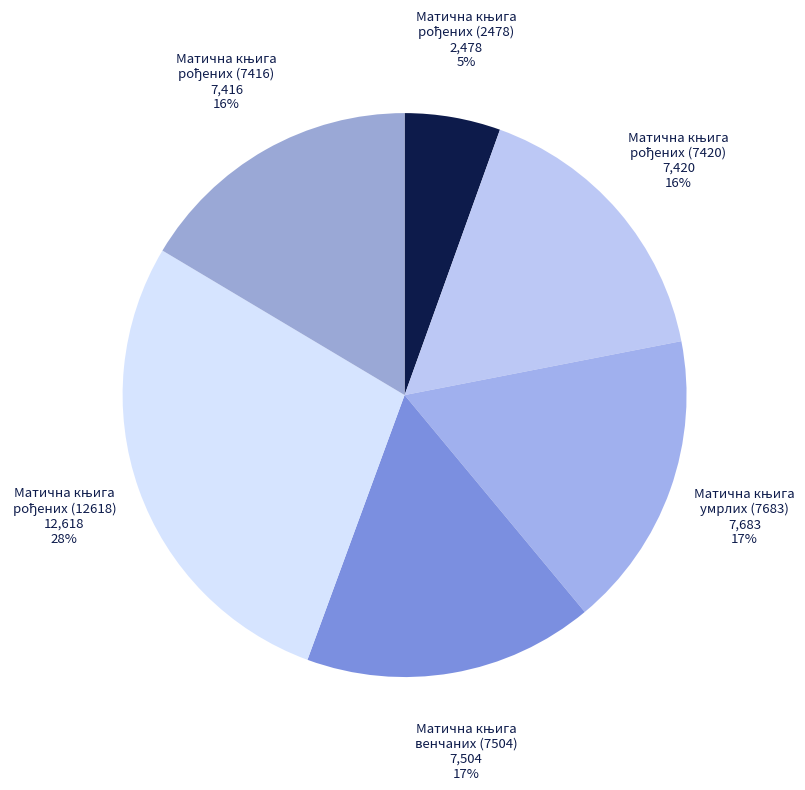

To the nearest percent, what is the average slice percentage?

17%